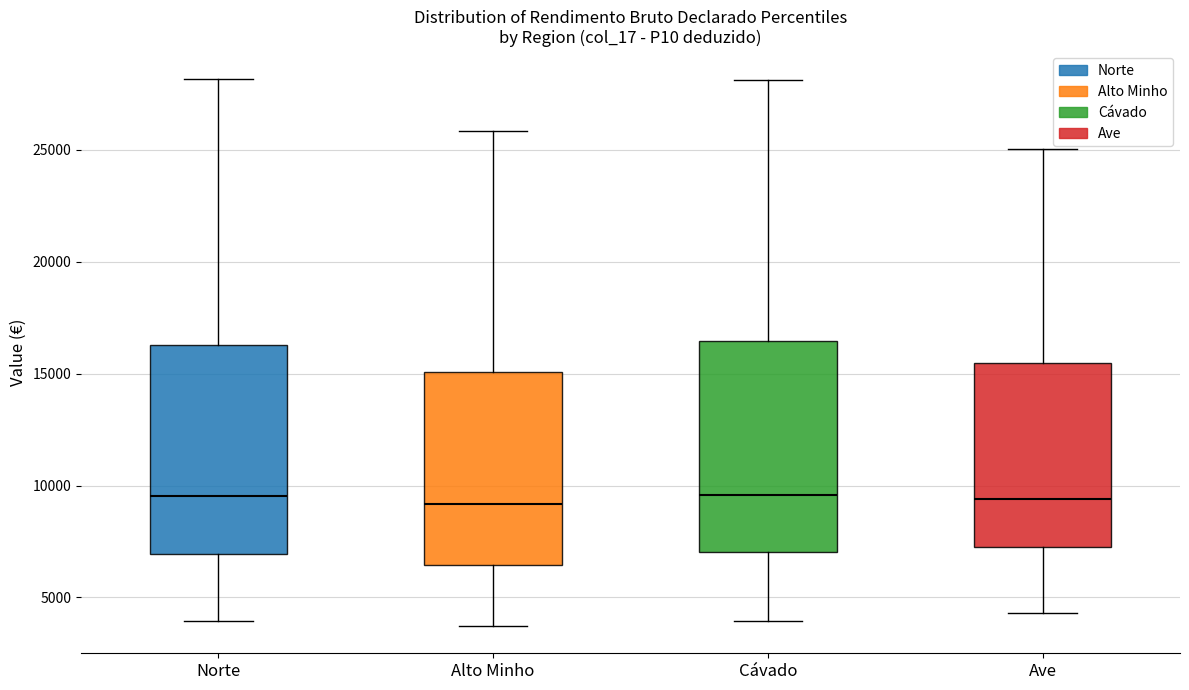

Reading left to right, read every box against the y-axis: the position of its median line, the range the box covers, and the ends of its whiskers. The values are not printed on the chart, so give them approximately, as read against the axis.

Norte: median 9500, box 7000 to 16500, whiskers 4000 to 28000
Alto Minho: median 9000, box 6500 to 15000, whiskers 3500 to 26000
Cávado: median 9500, box 7000 to 16500, whiskers 4000 to 28000
Ave: median 9500, box 7500 to 15500, whiskers 4500 to 25000